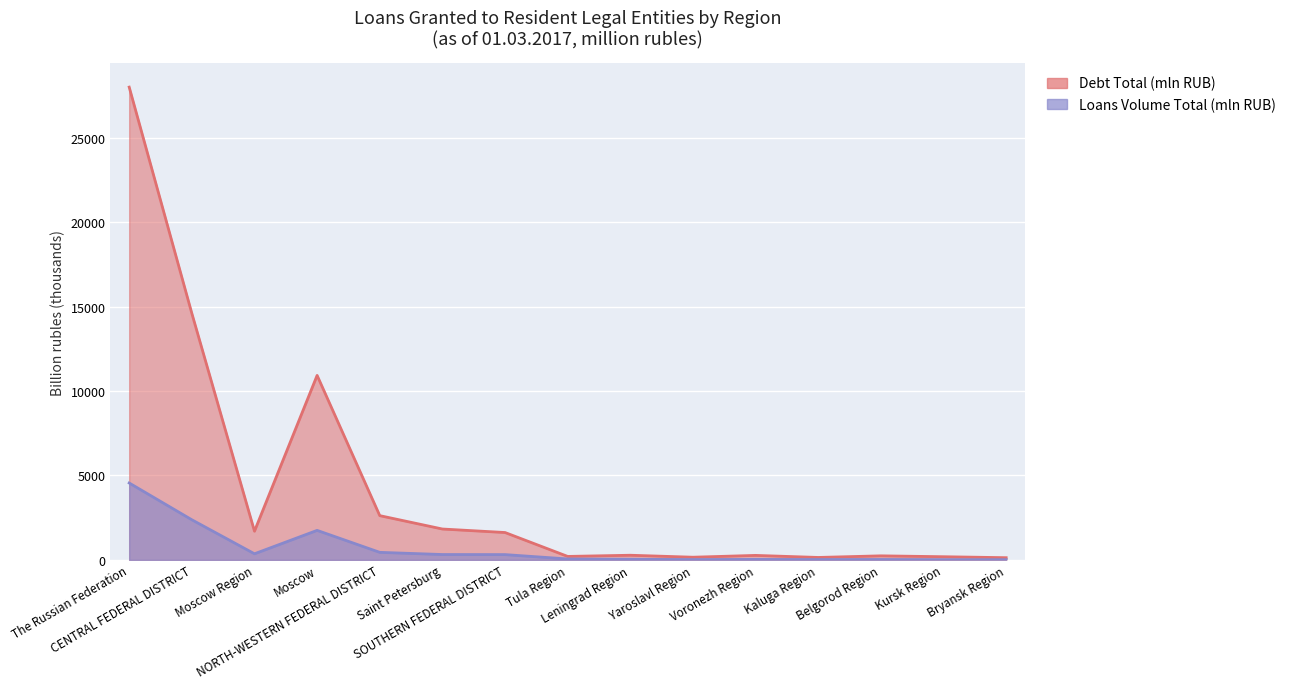

Which category has the highest value in the Debt Total (mln RUB) series?

The Russian Federation